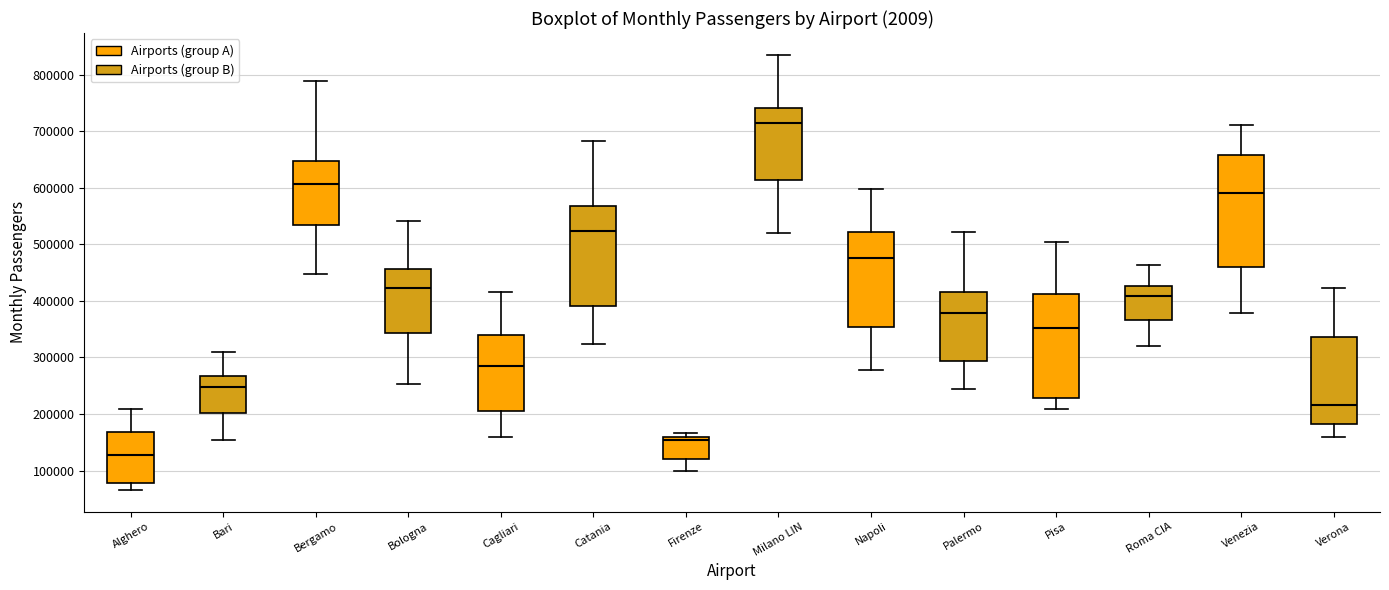

Reading left to right, read every box against the y-axis: the position of its median line, the range the box covers, and the ends of its whiskers. The values are not printed on the chart, so give them approximately, as read against the axis.

Alghero: median 130000, box 80000 to 170000, whiskers 70000 to 210000
Bari: median 250000, box 200000 to 270000, whiskers 150000 to 310000
Bergamo: median 610000, box 530000 to 650000, whiskers 450000 to 790000
Bologna: median 420000, box 340000 to 460000, whiskers 250000 to 540000
Cagliari: median 290000, box 210000 to 340000, whiskers 160000 to 420000
Catania: median 520000, box 390000 to 570000, whiskers 320000 to 680000
Firenze: median 150000, box 120000 to 160000, whiskers 100000 to 170000
Milano LIN: median 710000, box 610000 to 740000, whiskers 520000 to 840000
Napoli: median 480000, box 350000 to 520000, whiskers 280000 to 600000
Palermo: median 380000, box 290000 to 420000, whiskers 240000 to 520000
Pisa: median 350000, box 230000 to 410000, whiskers 210000 to 500000
Roma CIA: median 410000, box 370000 to 430000, whiskers 320000 to 460000
Venezia: median 590000, box 460000 to 660000, whiskers 380000 to 710000
Verona: median 220000, box 180000 to 340000, whiskers 160000 to 420000